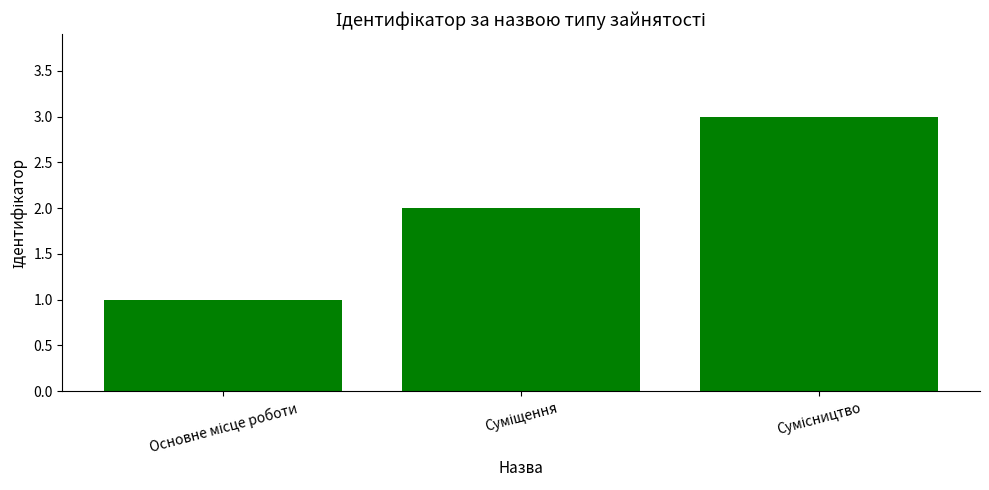

How many data points does each series have?

3